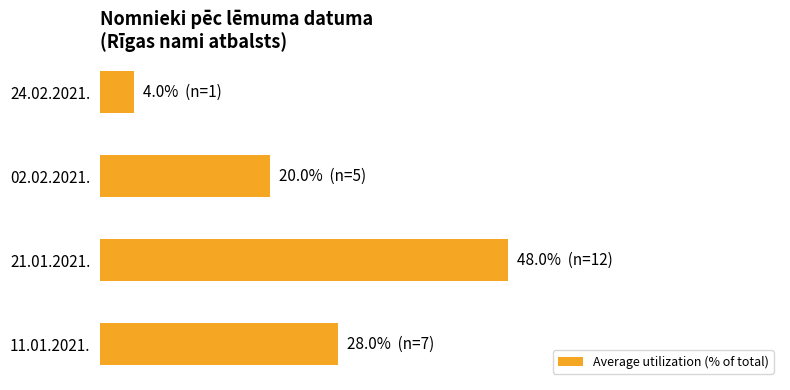

How many values are below 28?

2